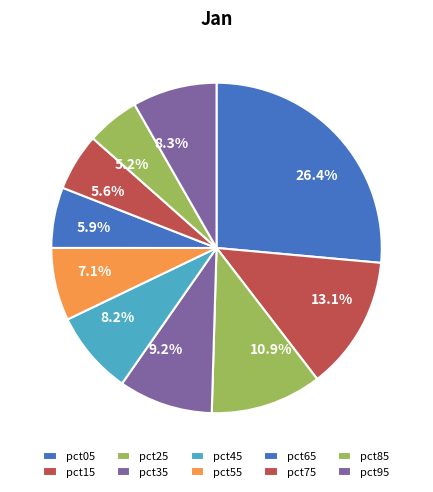

How many segments does this pie chart have?

10